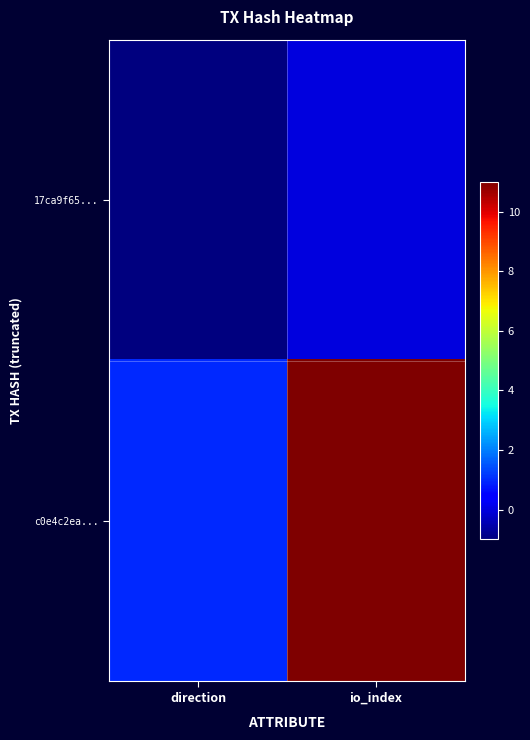

Rank the series by their average value, from lowest to highest.

17ca9f65..., c0e4c2ea...